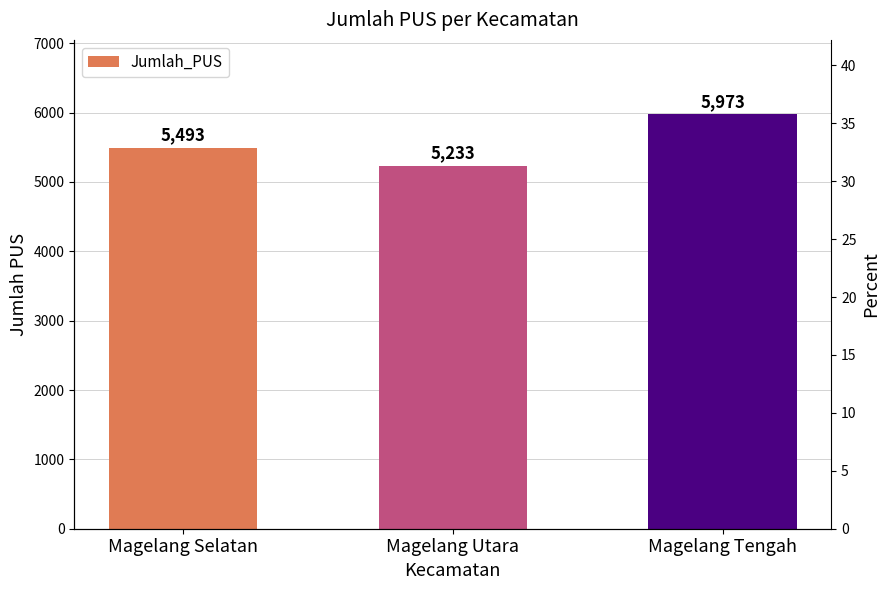

Does the chart contain any negative values?

No